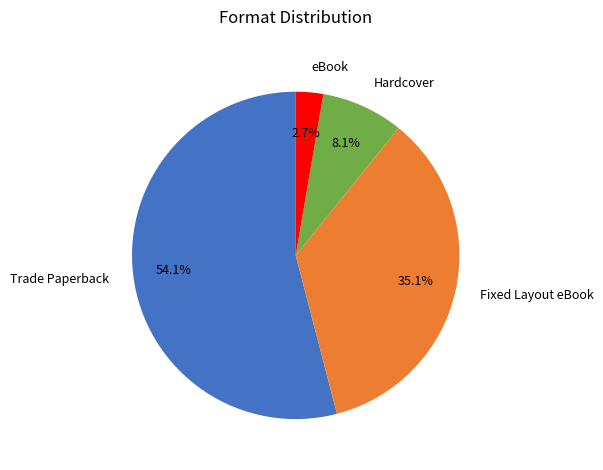

To the nearest percent, what is the difference between the largest and smallest slice percentages?

51%